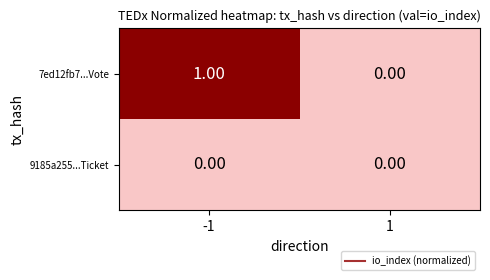

Which series has the largest total across all categories?

7ed12fb7...Vote